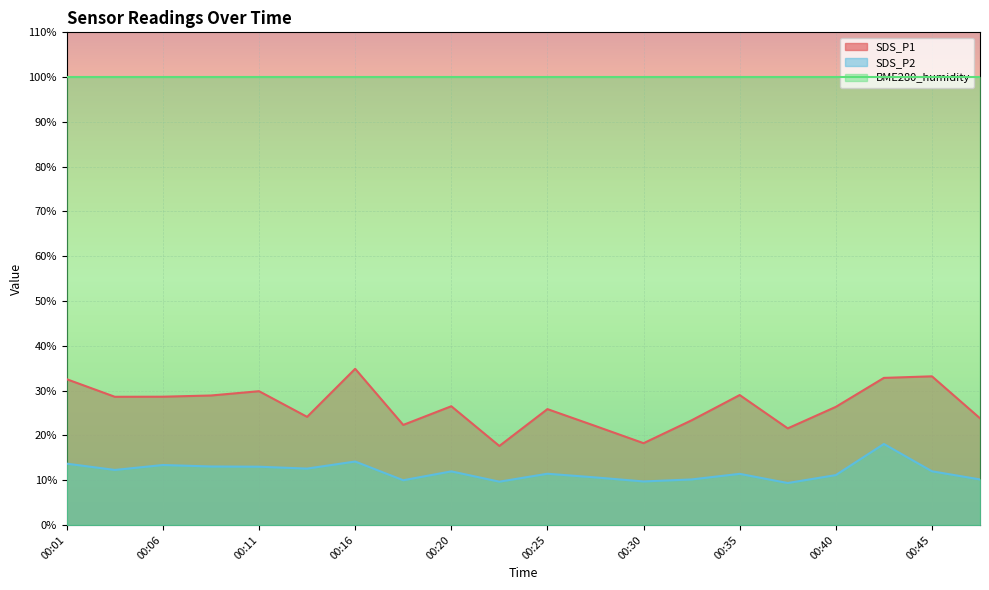

True or false: SDS_P2 has more than 2 points higher than both neighbors.

True